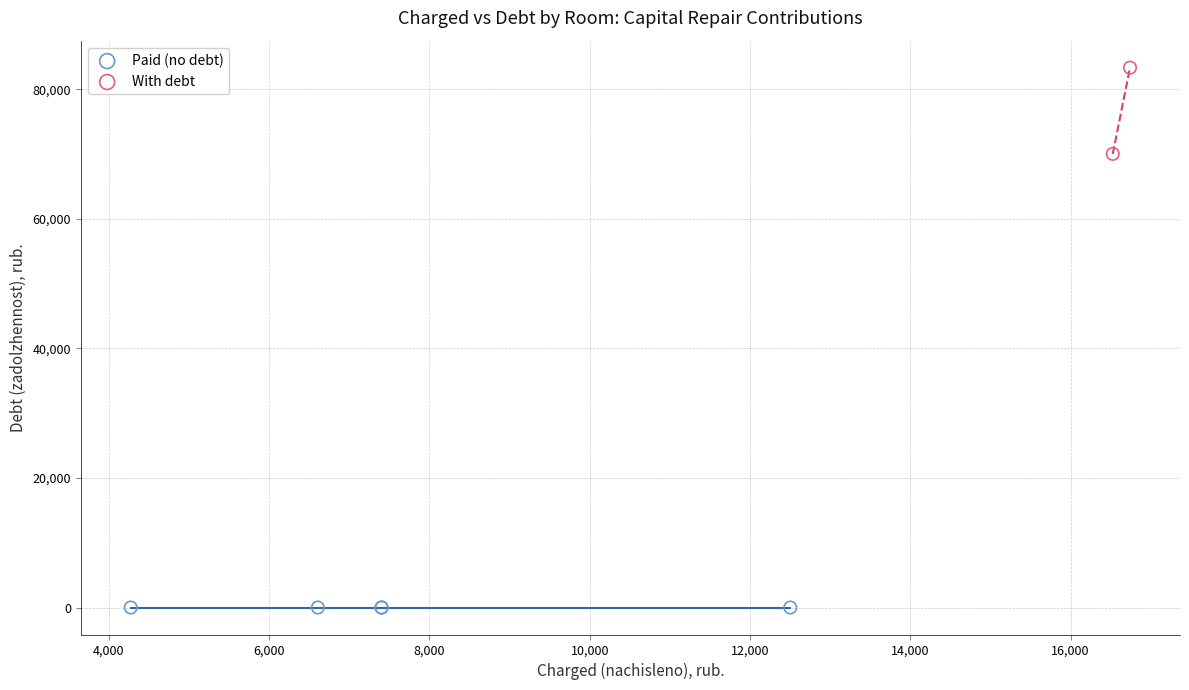

Which series contains the lowest Y value?

Paid (no debt)